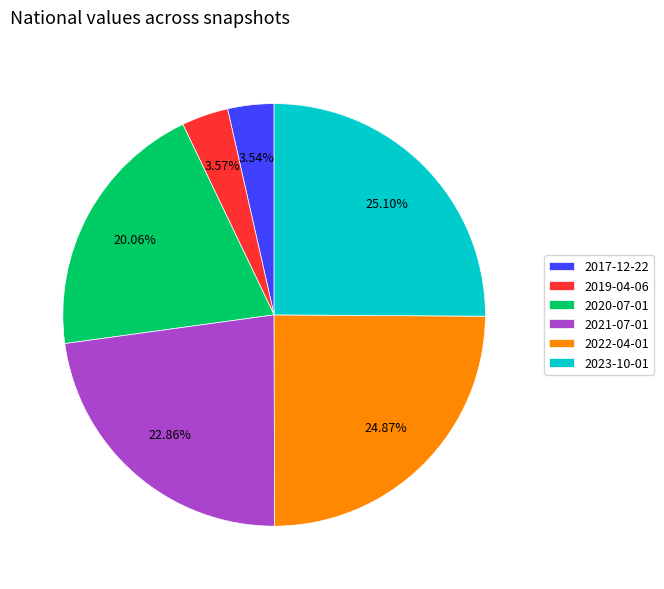

Is 2023-10-01 the majority of the pie?

No